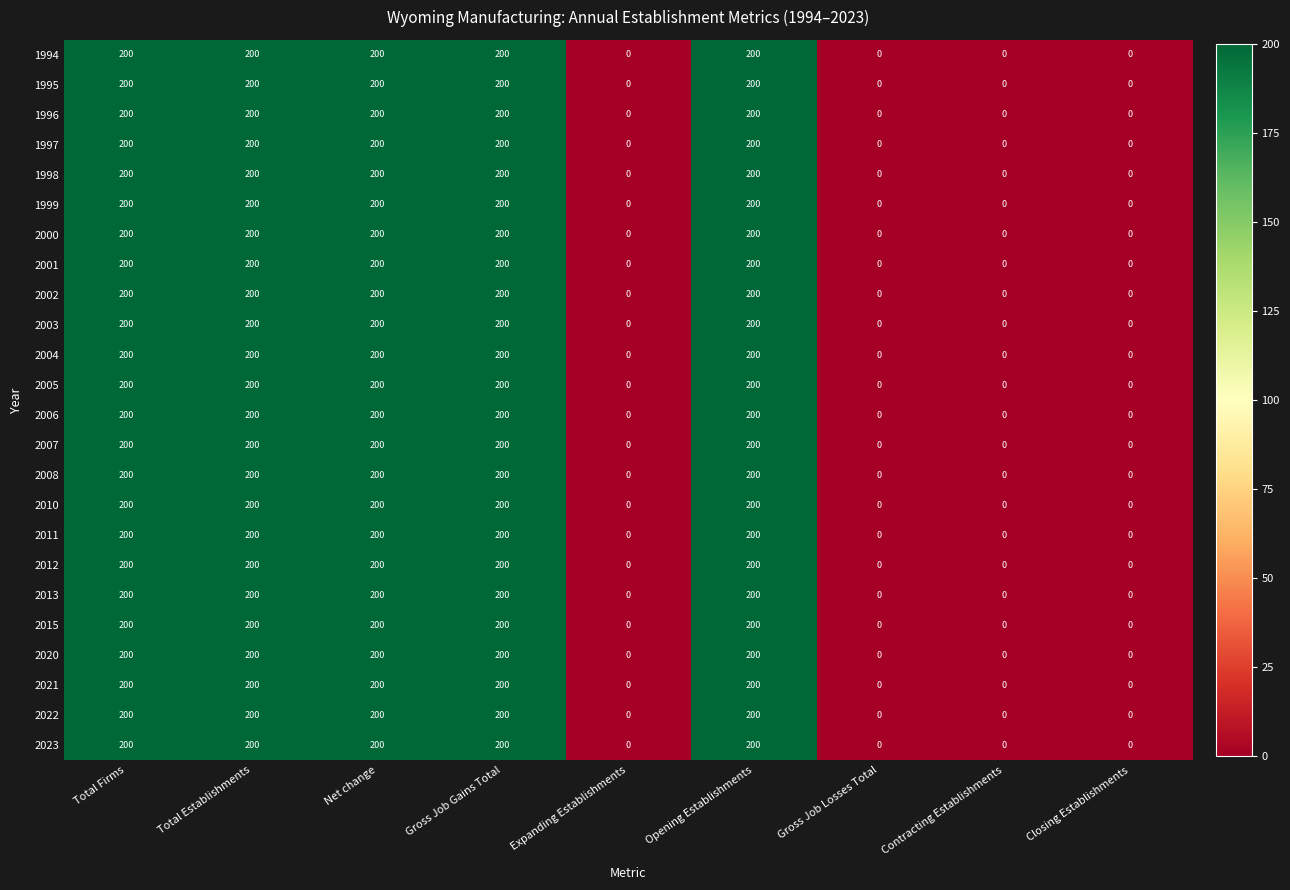

What is the sum of the 2005 values at Gross Job Gains Total and Contracting Establishments?

200